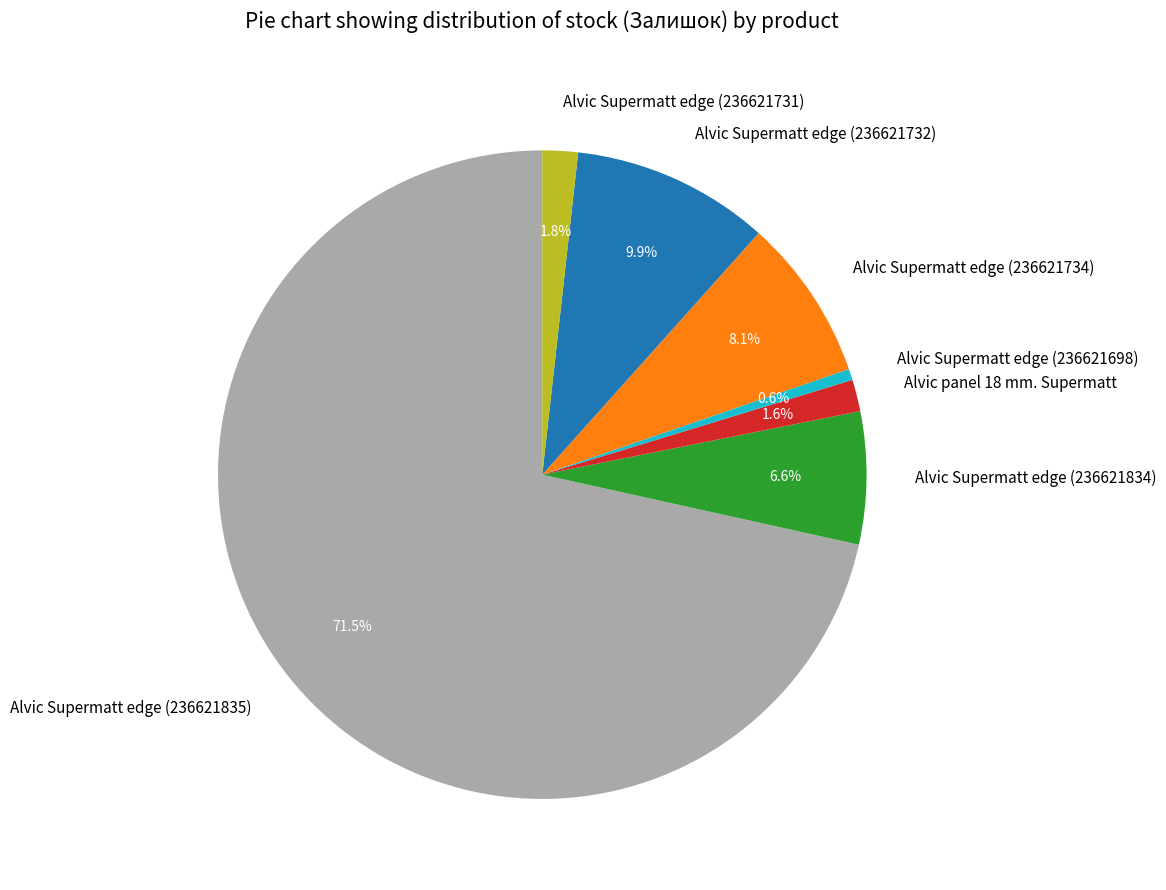

What portion of the pie excludes Alvic Supermatt edge (236621734)?

91.9%